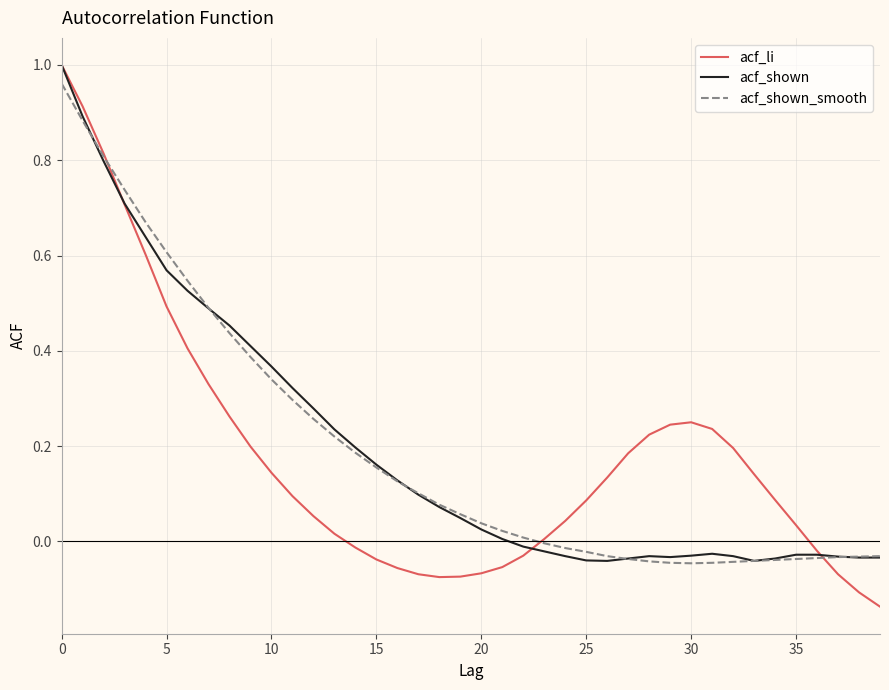

Which series has the largest range (max minus min)?

acf_li